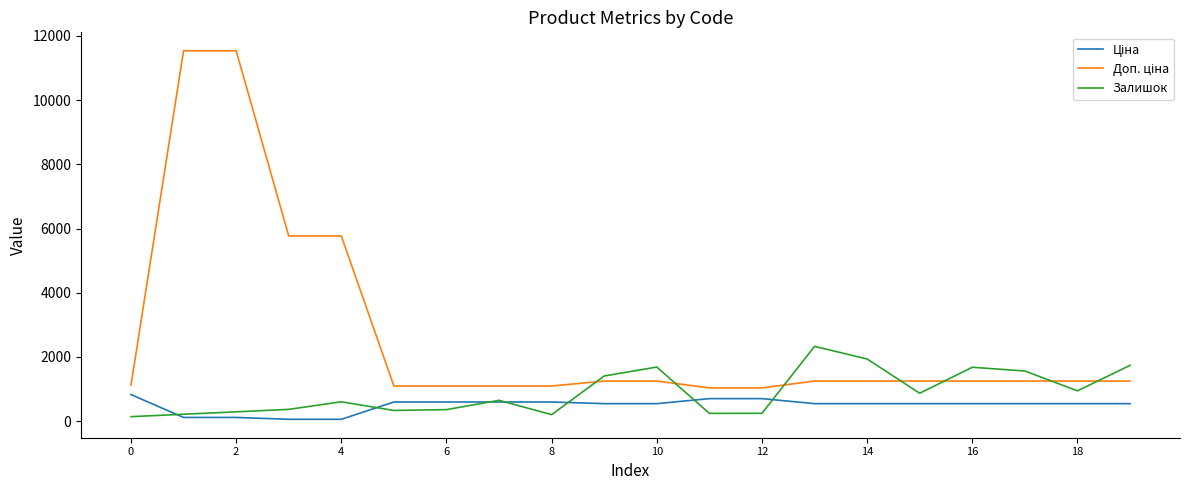

What is the greatest value displayed?

11537.0